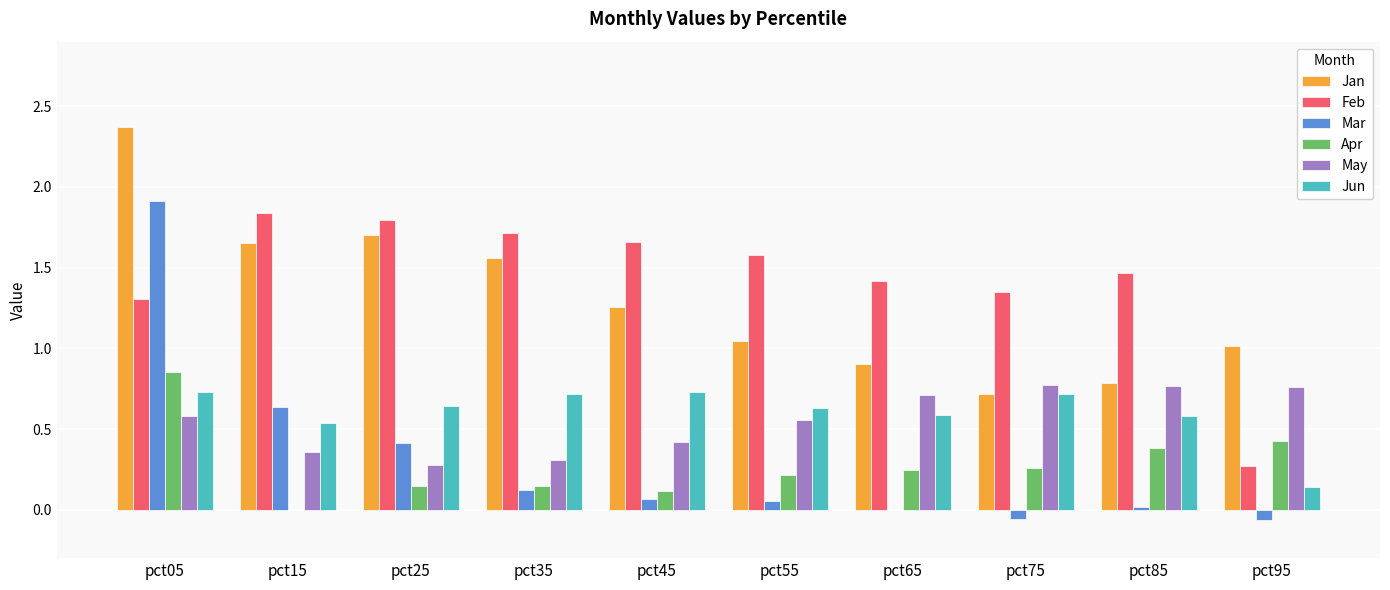

The May series shows 0.4 at pct45. True or false?

True